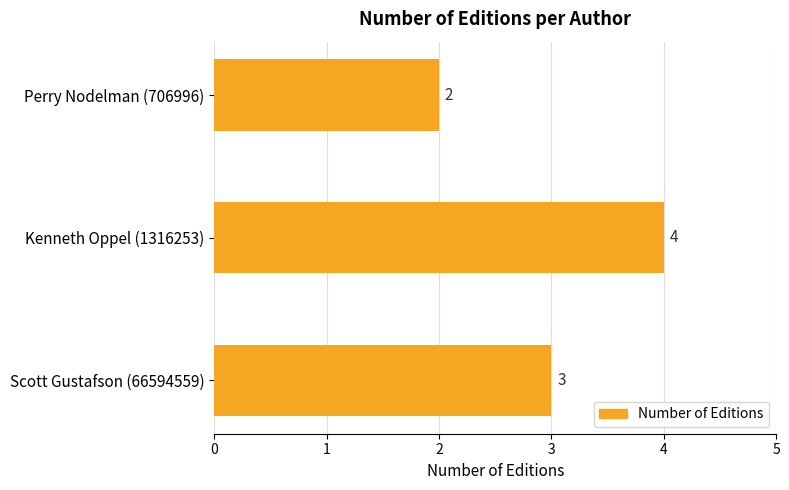

Read the value at Kenneth Oppel (1316253).

4